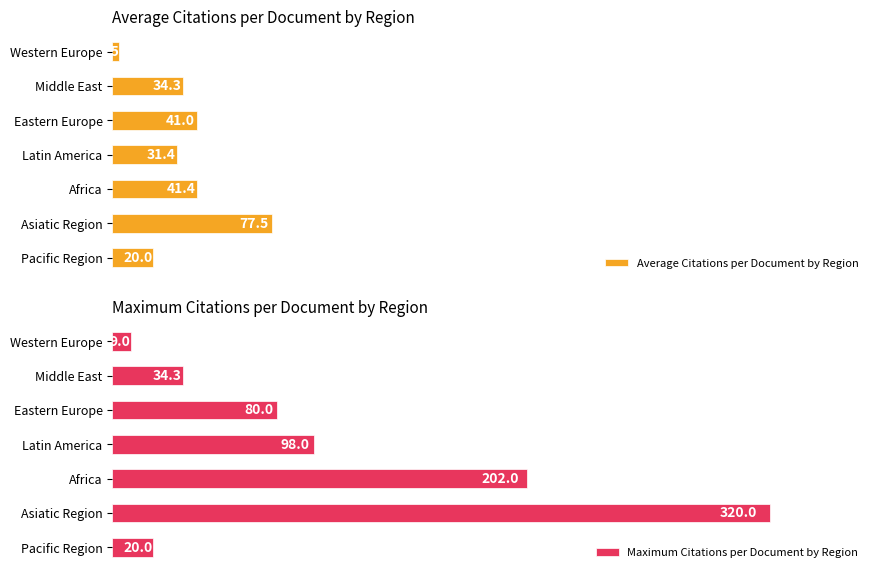

Does the chart contain any negative values?

No